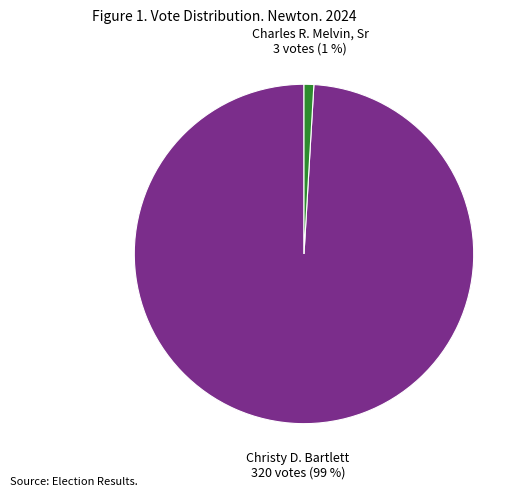

To the nearest percent, what is the difference between the largest and smallest slice percentages?

98%